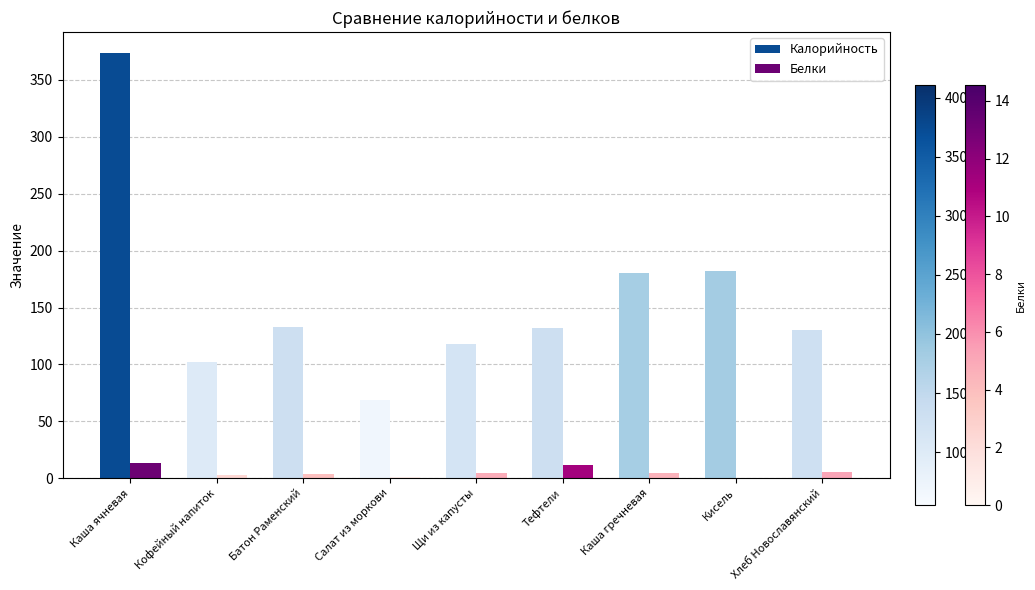

What is the sum of all Калорийность values?

1419.2